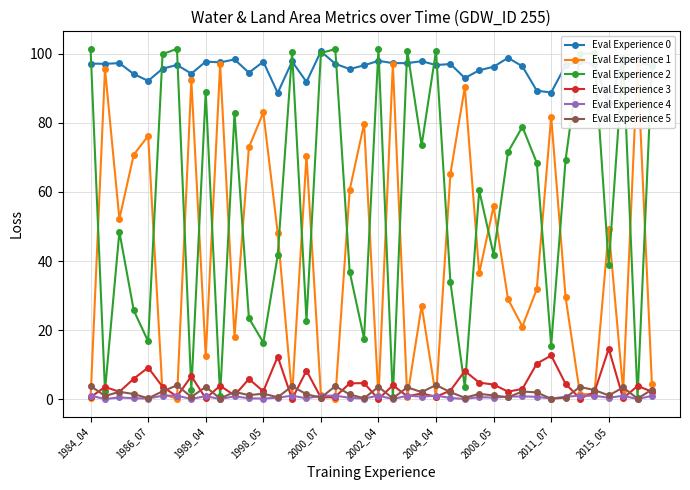

What is the maximum value for Eval Experience 3?

14.6